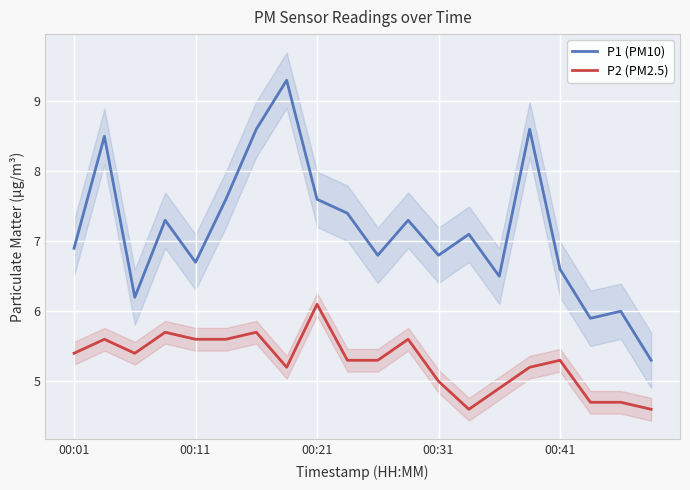

True or false: P1 (PM10) and P2 (PM2.5) intersect in this chart.

False